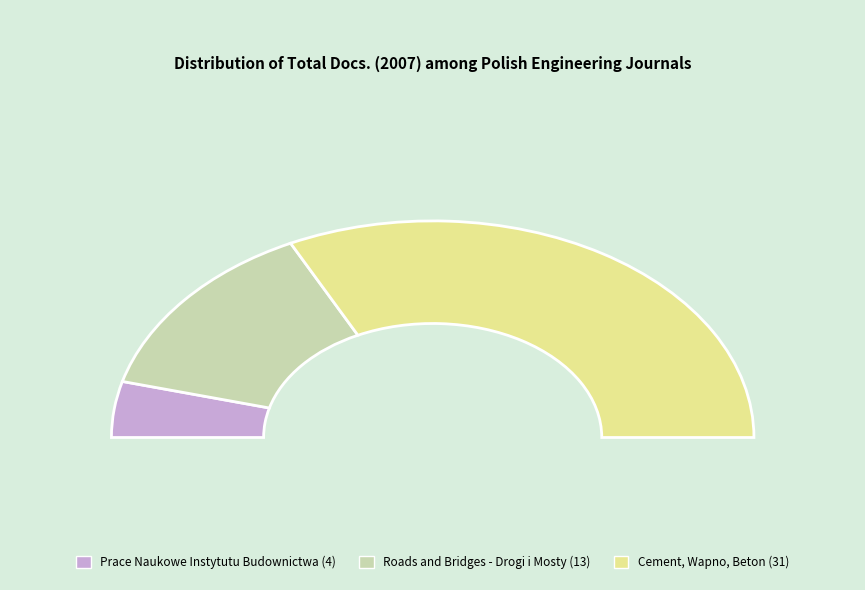

Which has a higher value, Cement, Wapno, Beton or Roads and Bridges - Drogi i Mosty?

Cement, Wapno, Beton